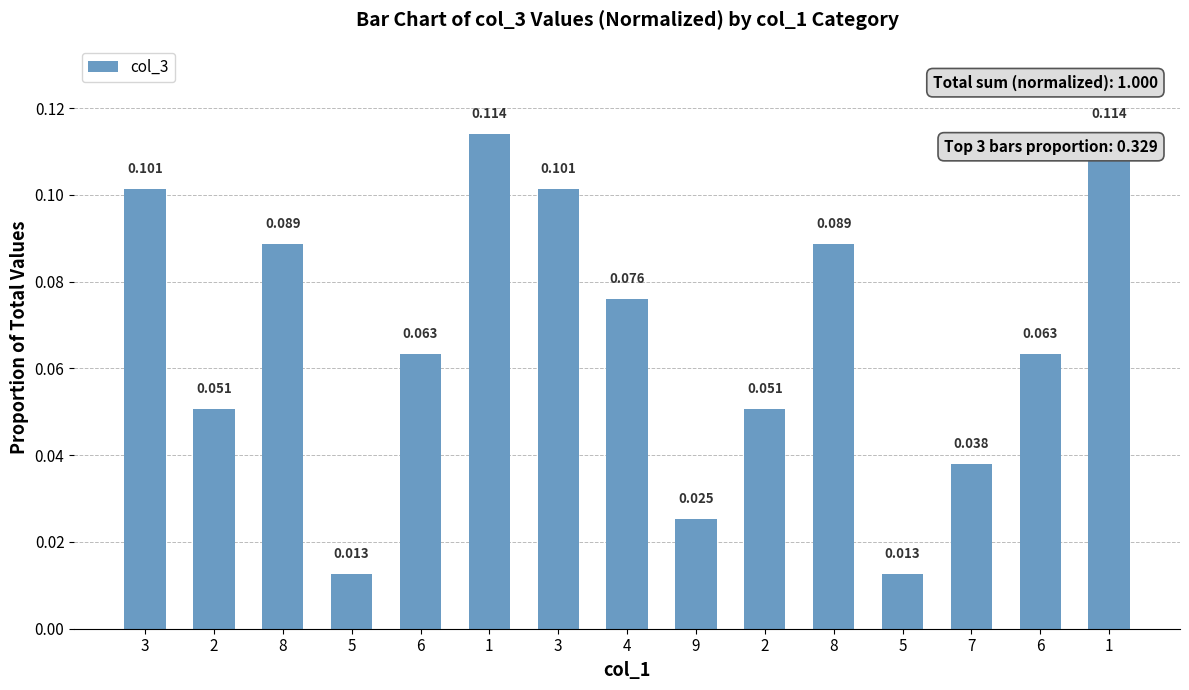

How many bars are there in total?

15